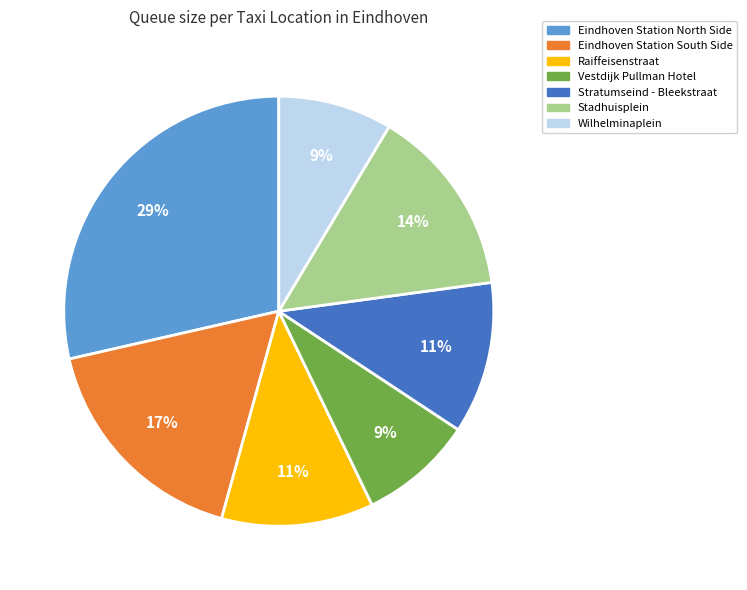

To the nearest percent, what percentage of the pie is Eindhoven Station North Side?

29%